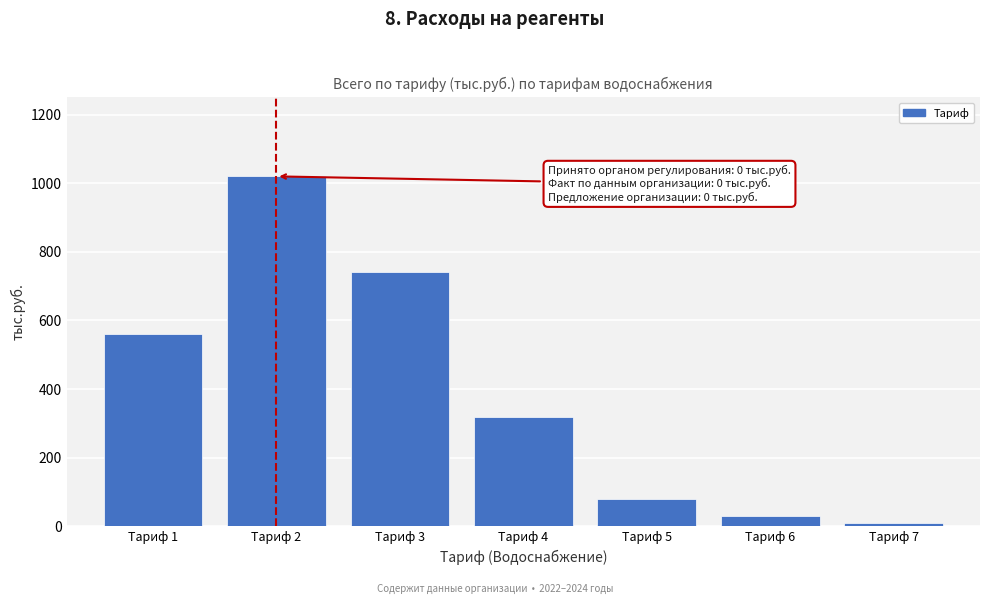

Reading right to left, what are all the values shown in this chart?

10	30	80	320	740	1020	560